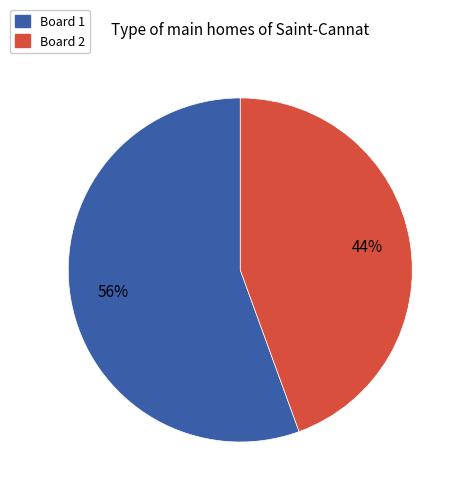

To the nearest percent, what is the average slice percentage?

50%